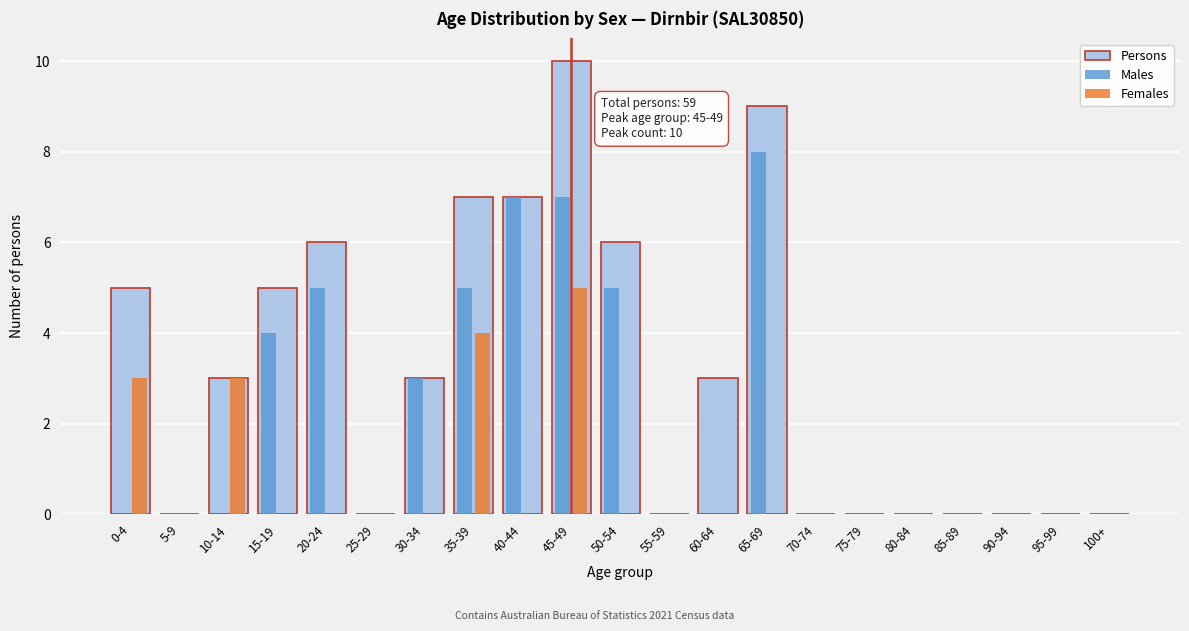

What is the sum of all Males values?

44